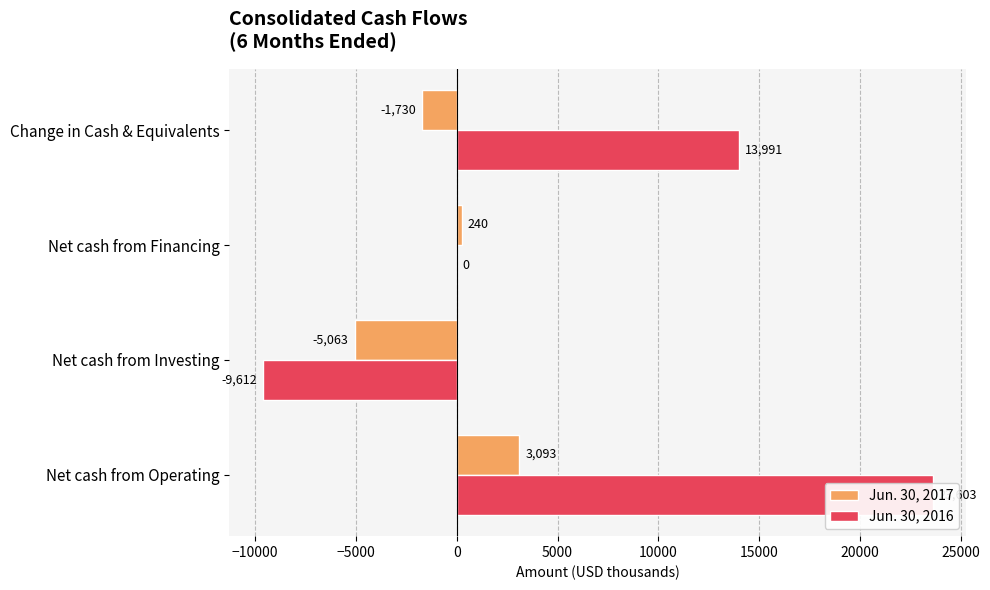

How many Jun. 30, 2016 values are between 0 and 23603?

3